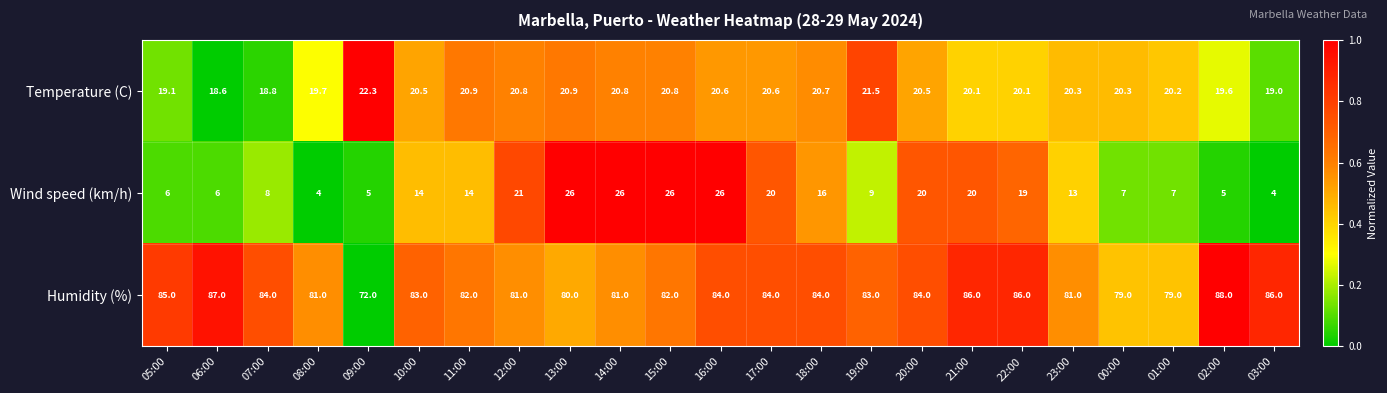

The value of Humidity (%) at 19:00 is 140.1. True or false?

False